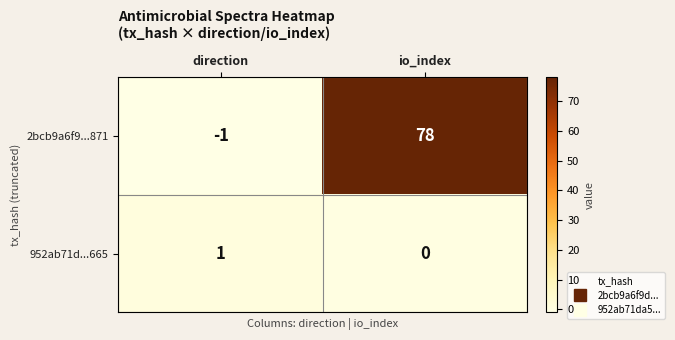

The 952ab71d...665 series shows 0 at io_index. True or false?

True